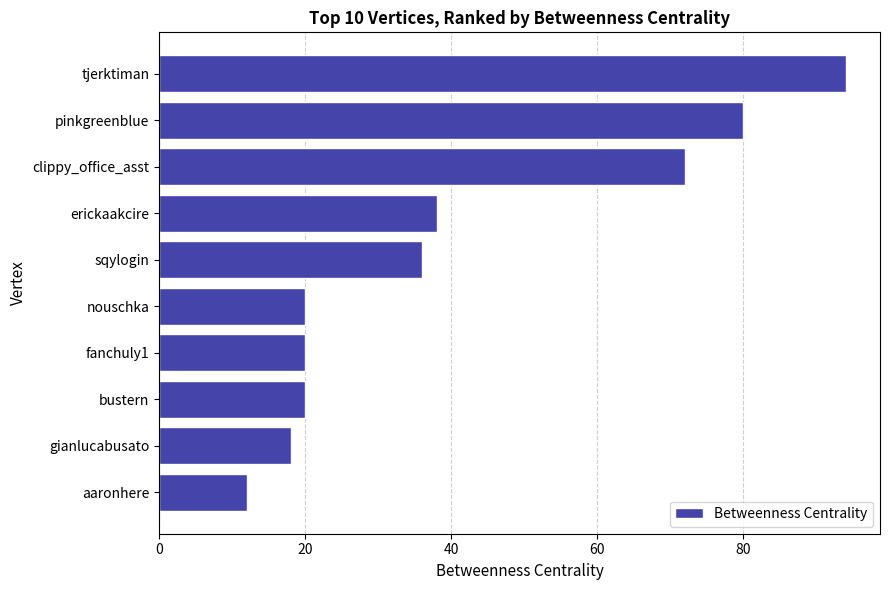

At which label is the value closest to 53?

erickaakcire